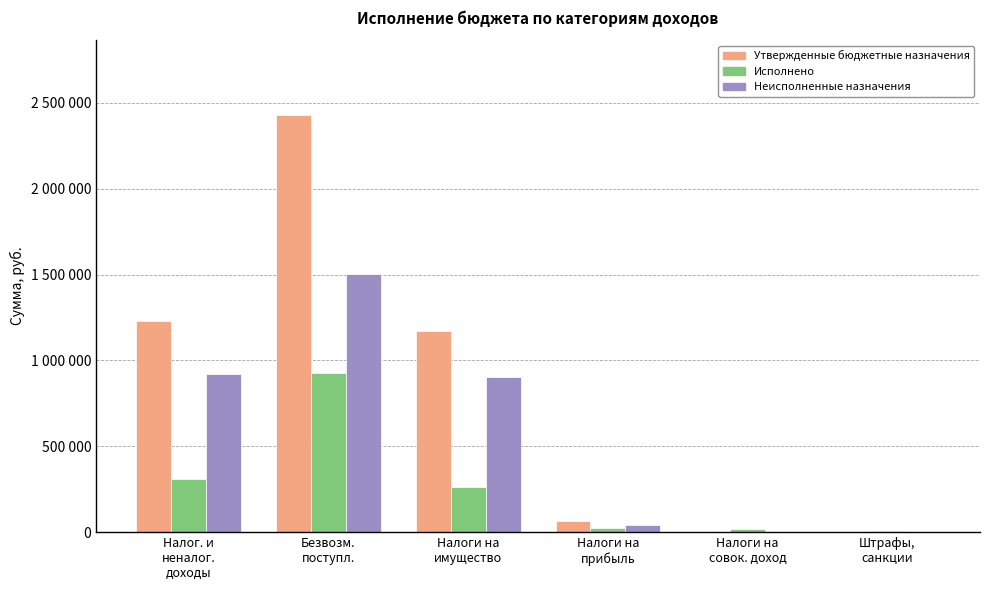

Are the bars grouped side by side (vs. stacked)?

Yes